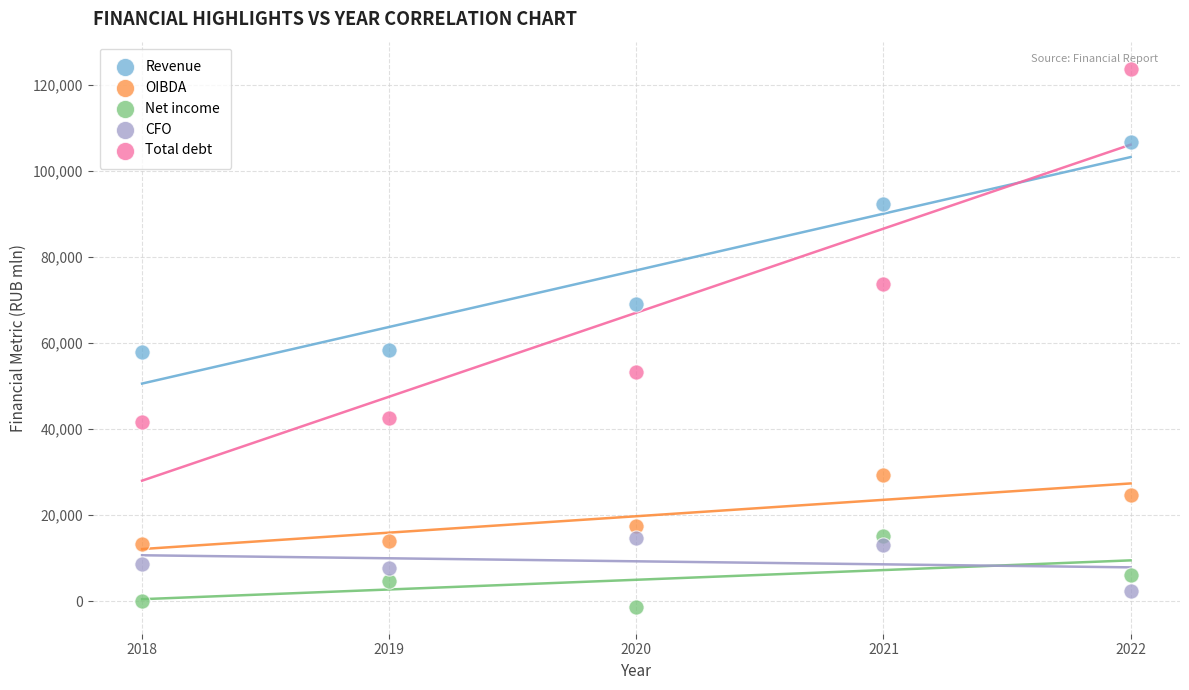

In the Revenue series, what Y value is closest to 82328?

92442.3